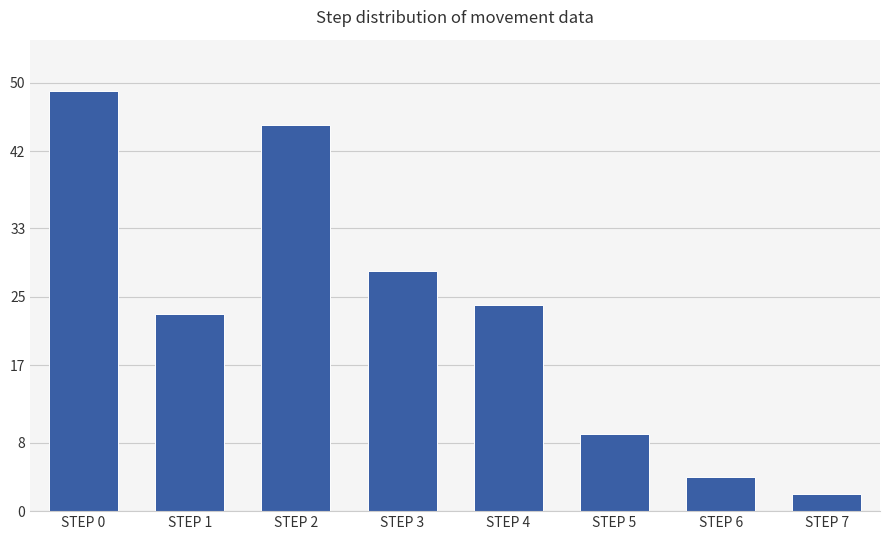

Read the value at STEP 4.

24